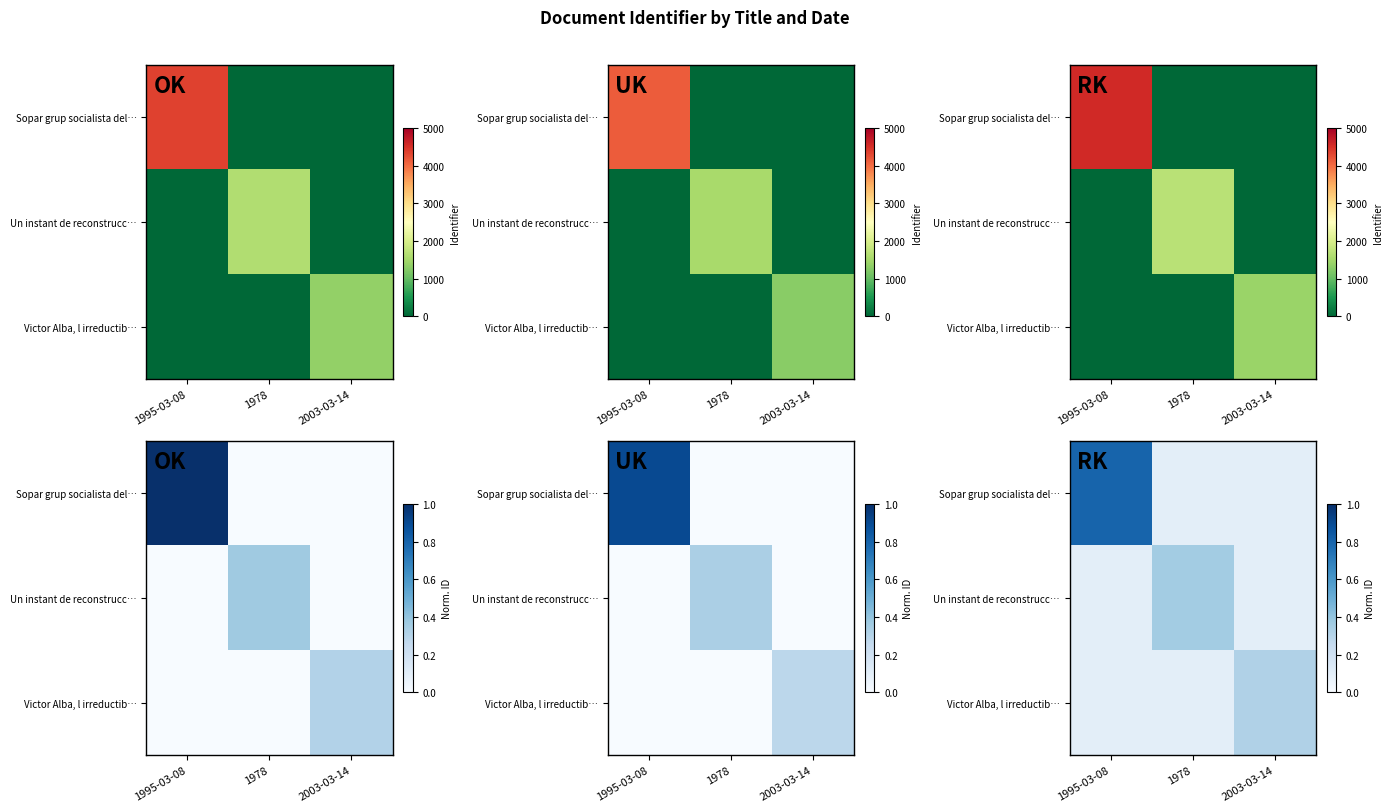

Rank the categories by Victor Alba, l irreductib… value from lowest to highest.

1995-03-08, 1978, 2003-03-14